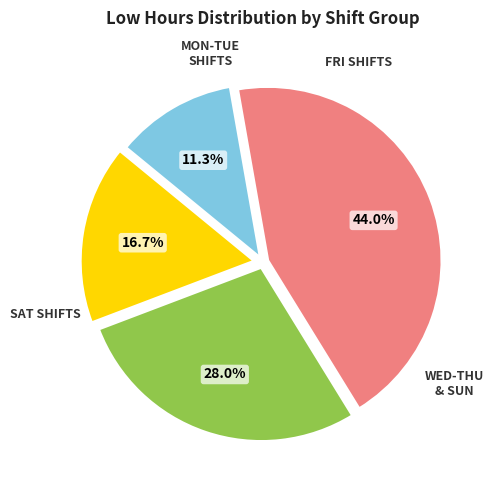

Does any single category account for the majority?

No